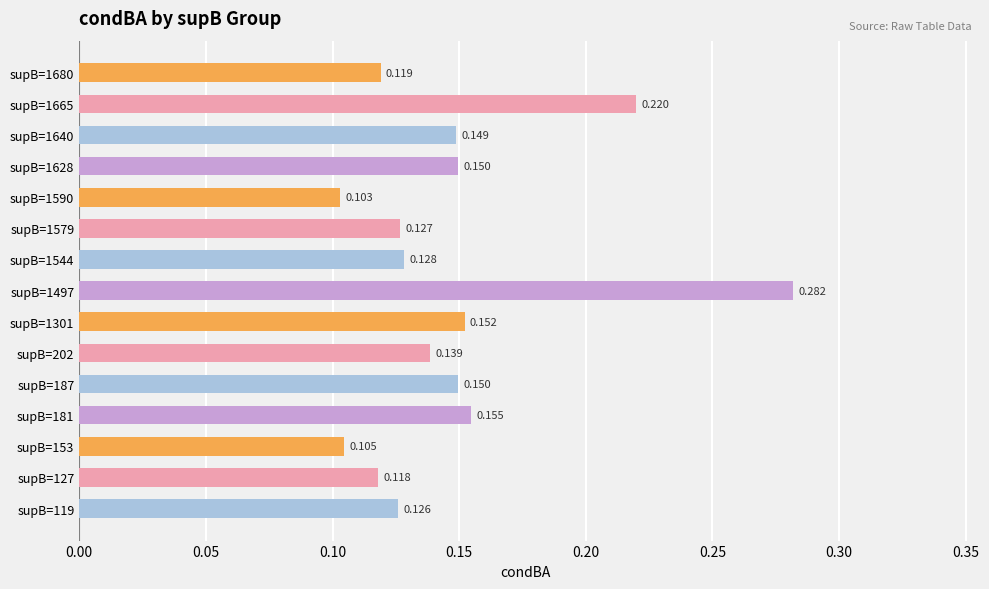

Does the chart contain any negative values?

No